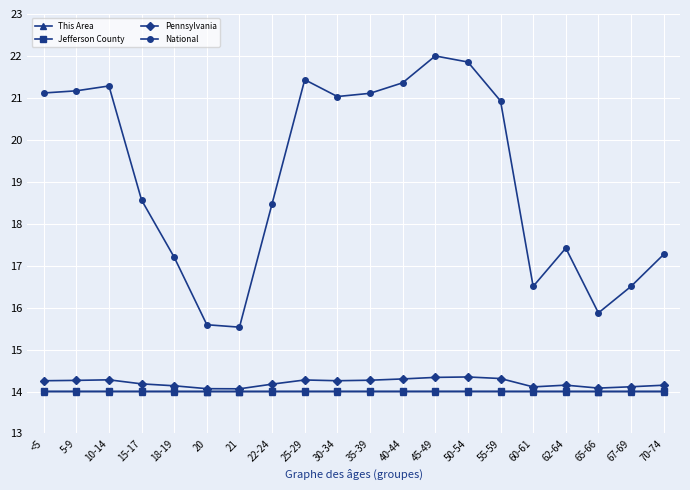

True or false: Jefferson County and National cross at least once.

False